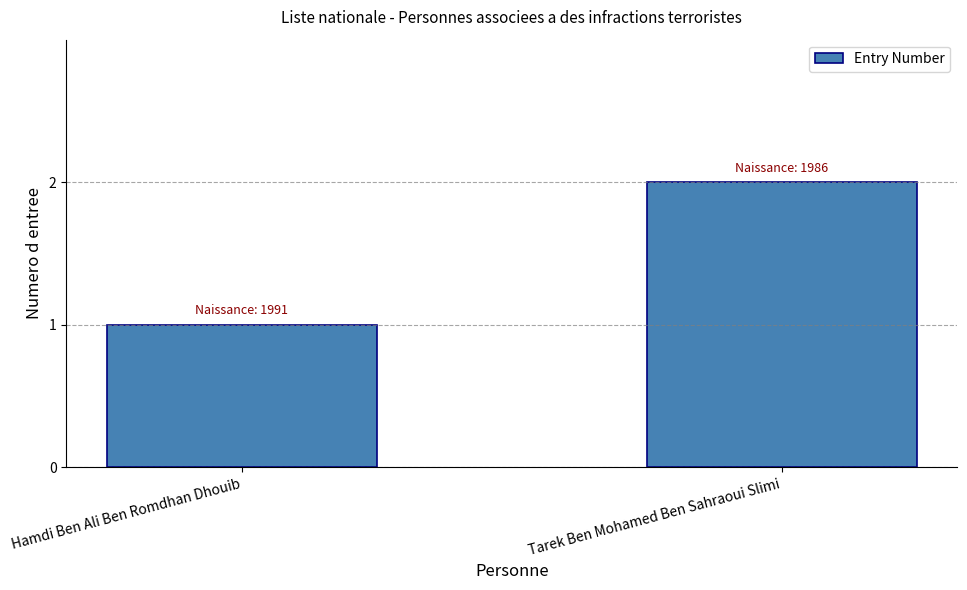

Rank the categories by value from lowest to highest.

Hamdi Ben Ali Ben Romdhan Dhouib, Tarek Ben Mohamed Ben Sahraoui Slimi